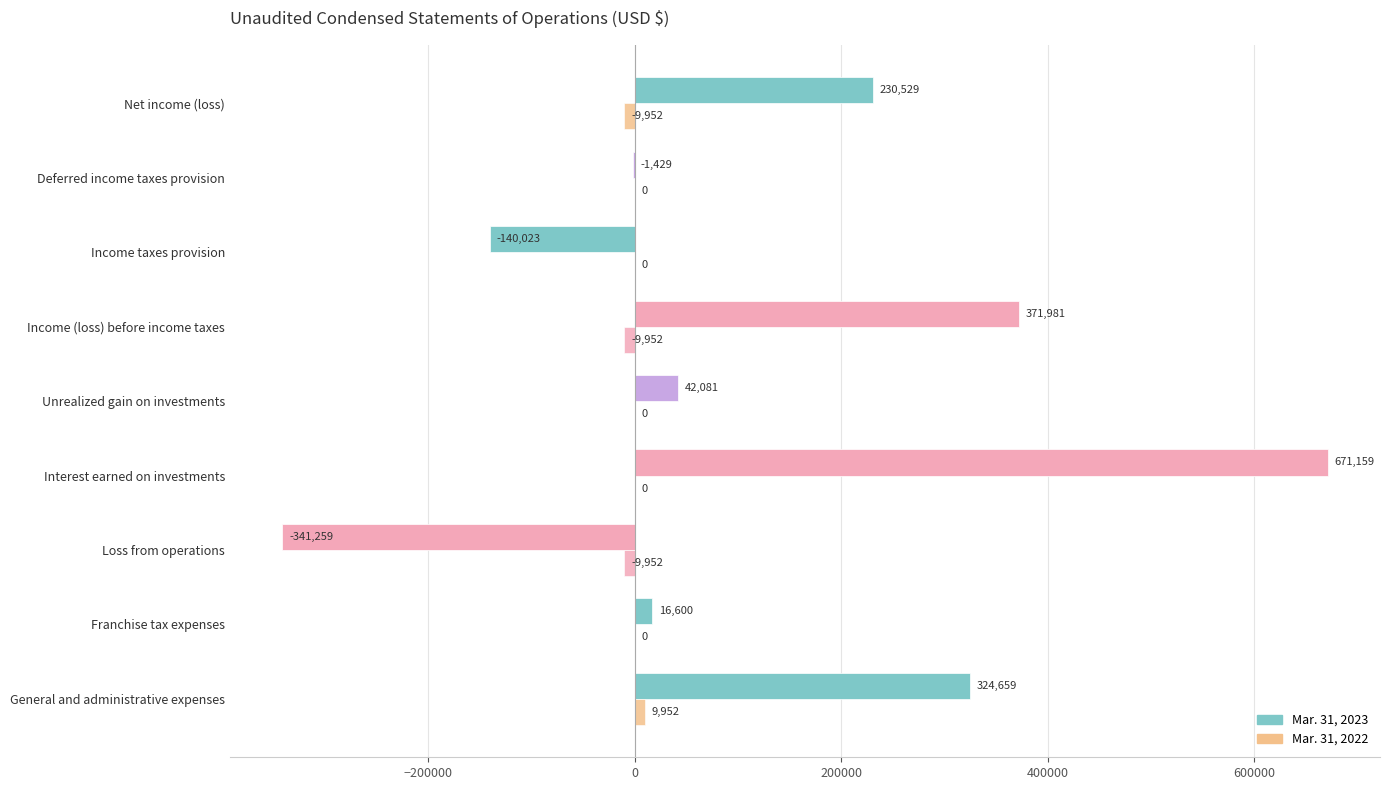

How many distinct data groups are displayed?

2